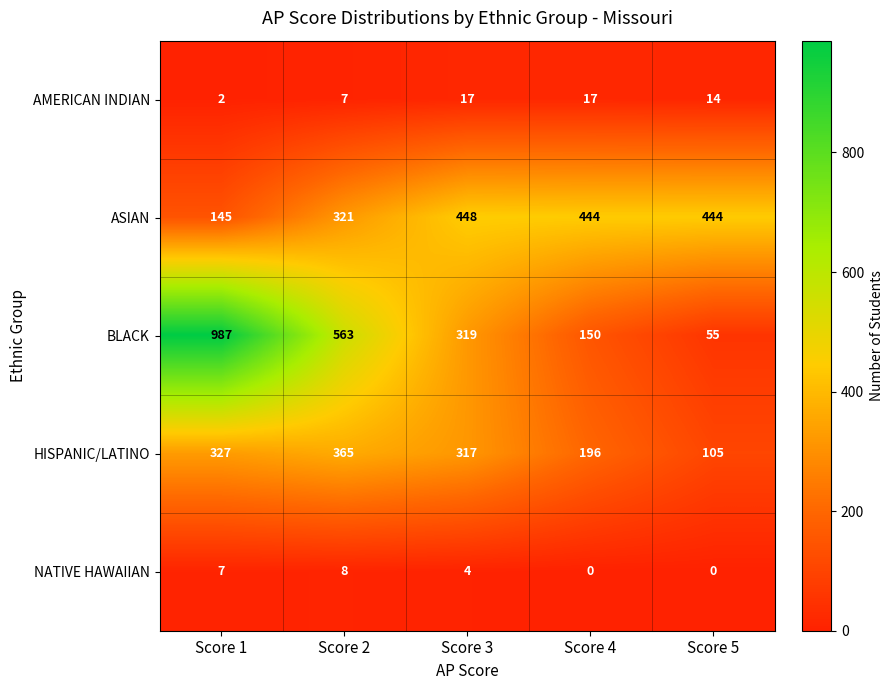

What is the sum of the NATIVE HAWAIIAN values at Score 5 and Score 1?

7